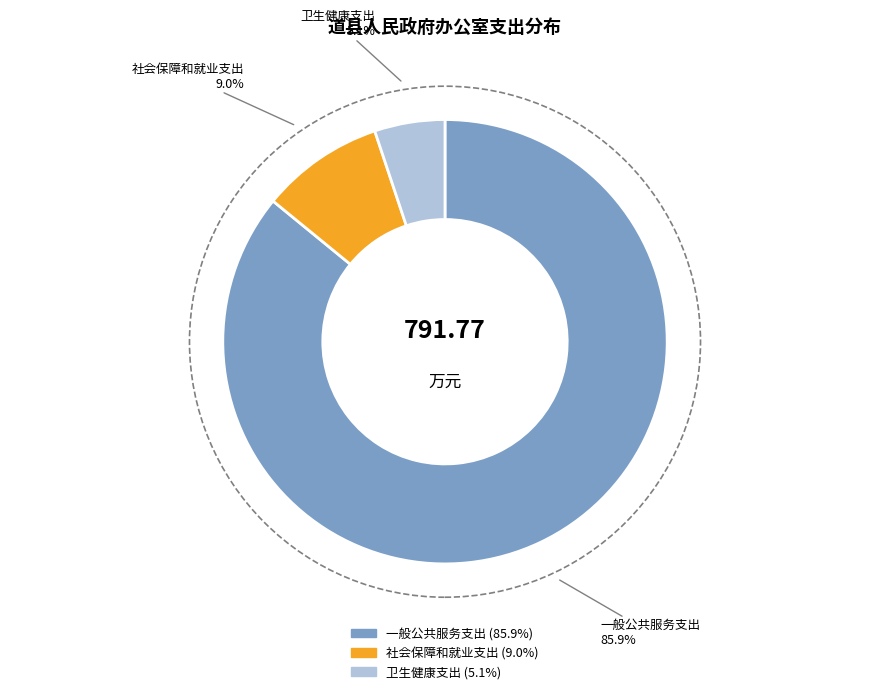

Is there a majority slice in this chart?

Yes